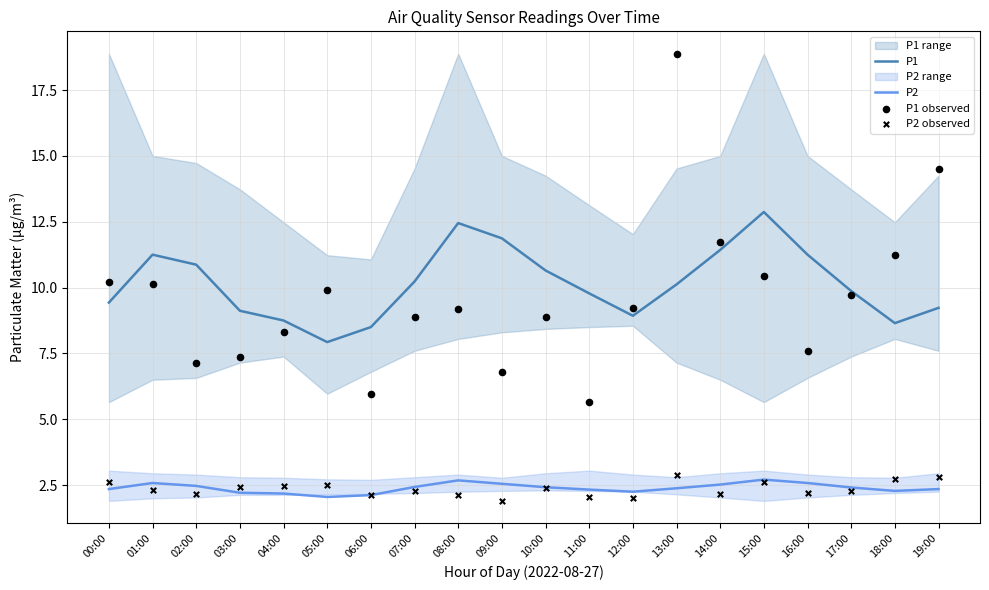

At how many categories does at least one series exceed 14?

2